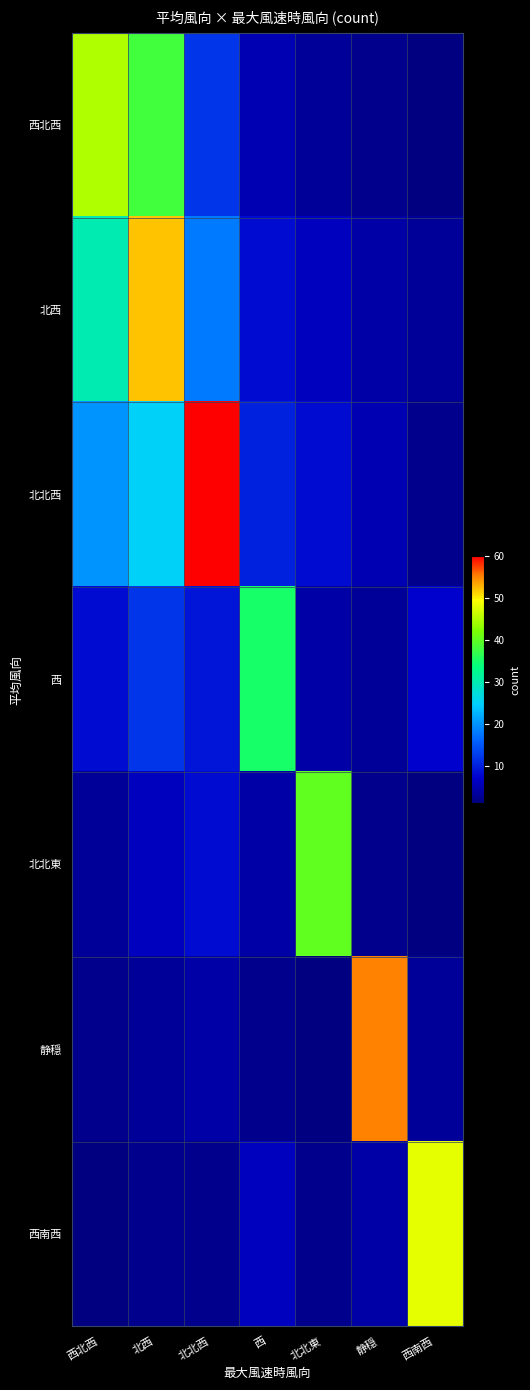

What is the spread (max minus min) of values at 西?

33